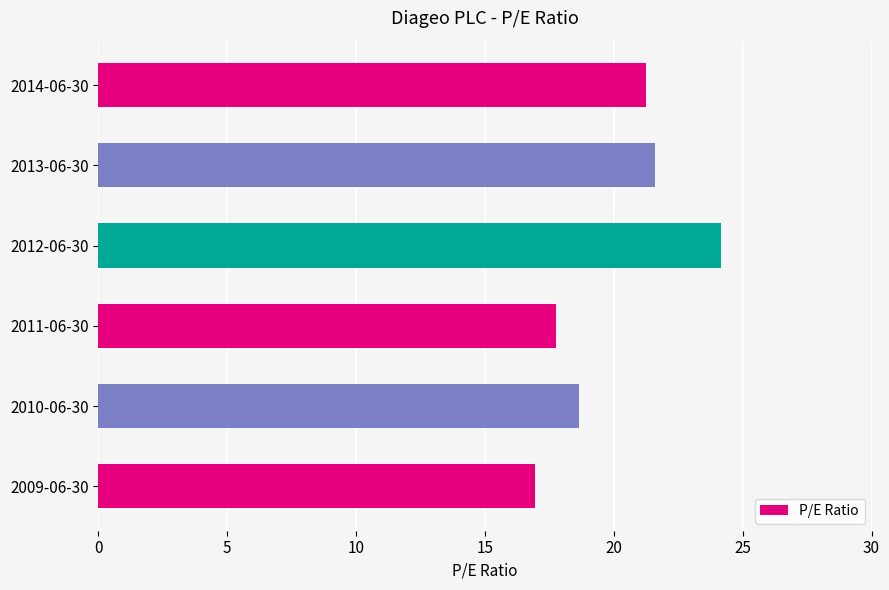

The chart shows a value of 11.3 at 2009-06-30. True or false?

False